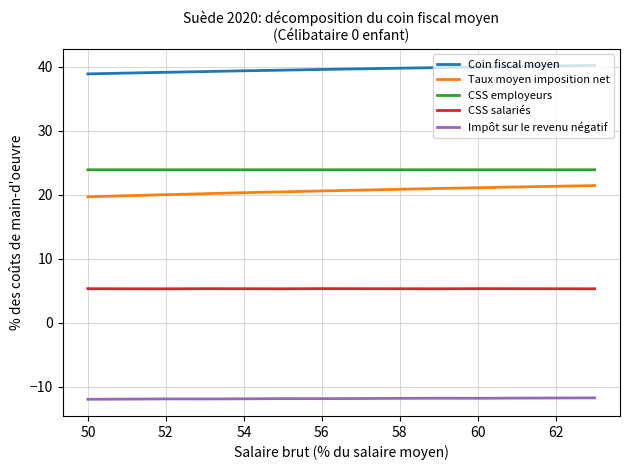

What are all the series names shown in the legend?

Coin fiscal moyen, Taux moyen imposition net, CSS employeurs, CSS salariés, Impôt sur le revenu négatif